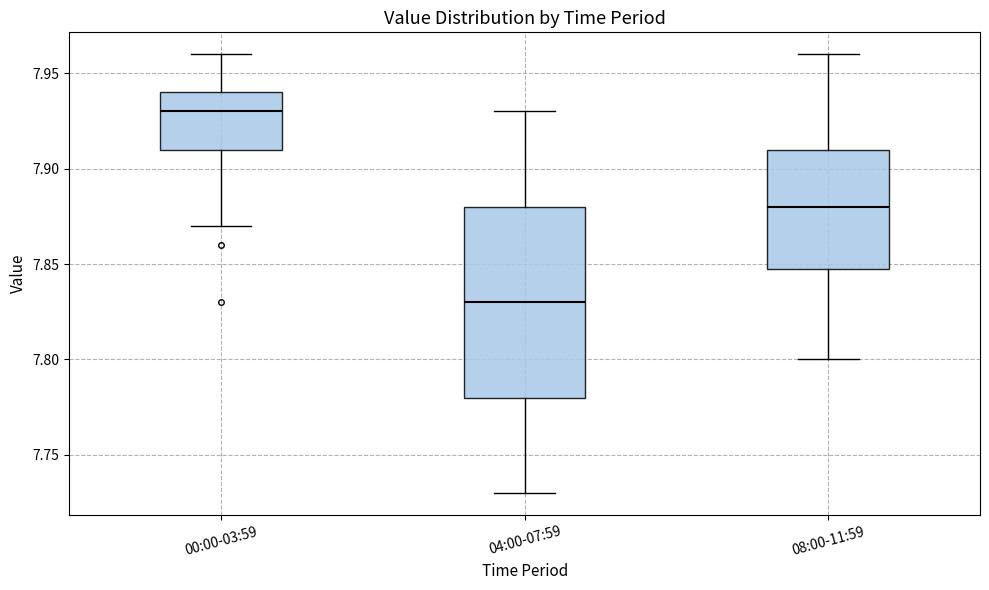

Where is the upper edge of the box for 08:00-11:59 on the y-axis? The values are not printed on the chart, so give them approximately, as read against the axis.

7.91